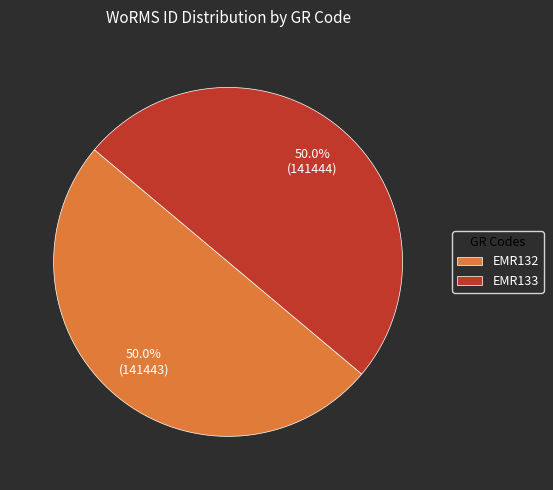

To the nearest percent, what portion does EMR133 represent?

50%